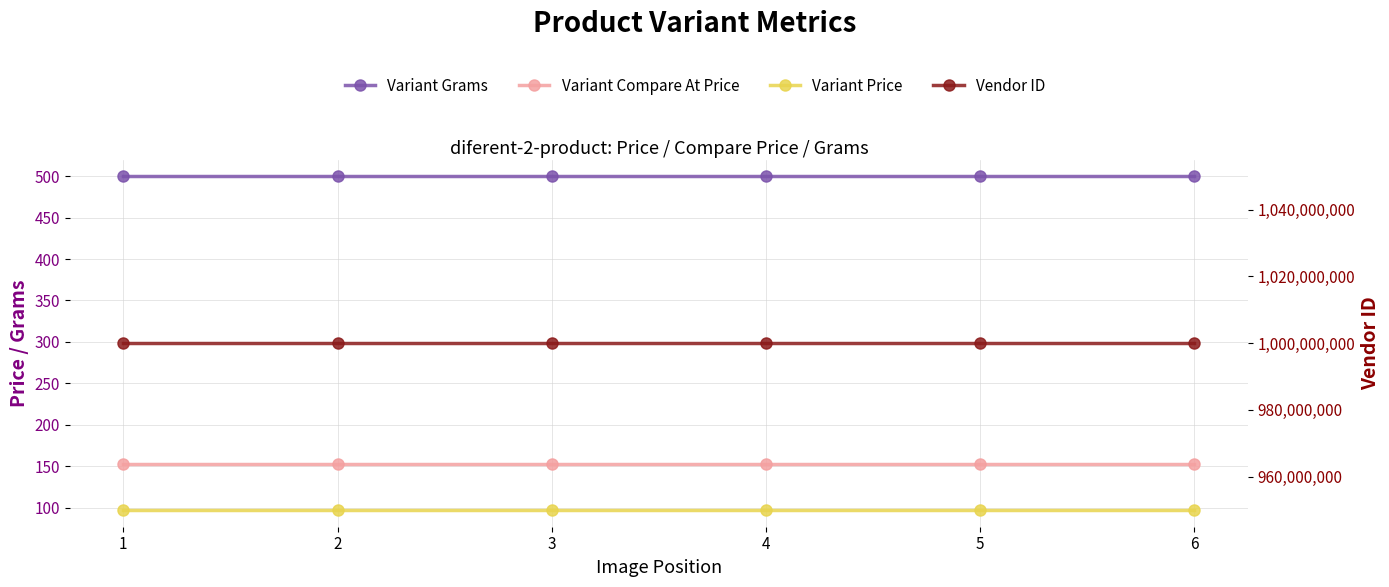

The value of Variant Grams at 3 is 500. True or false?

True